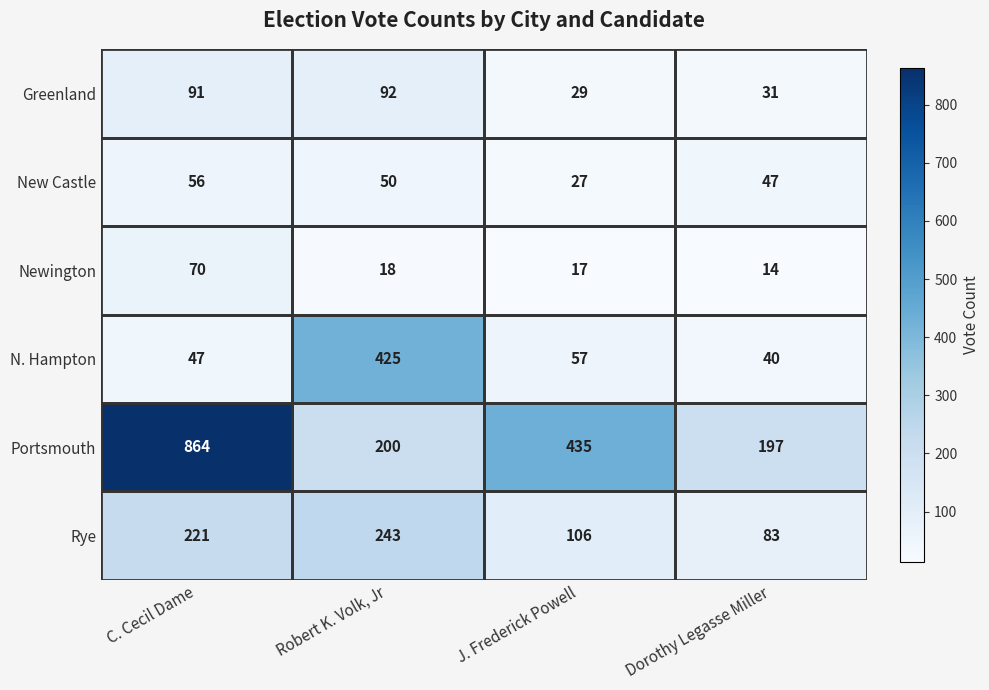

At which label does Newington reach its minimum?

Dorothy Legasse Miller